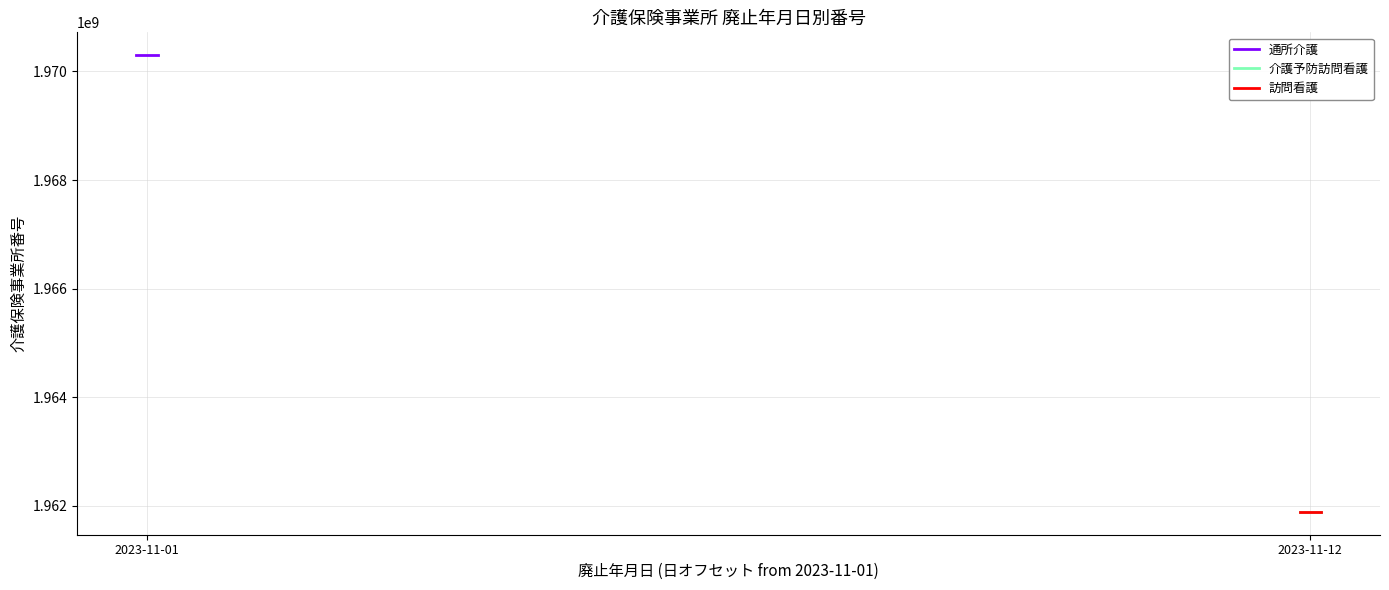

What is the average value of the 通所介護 series?

1970300073